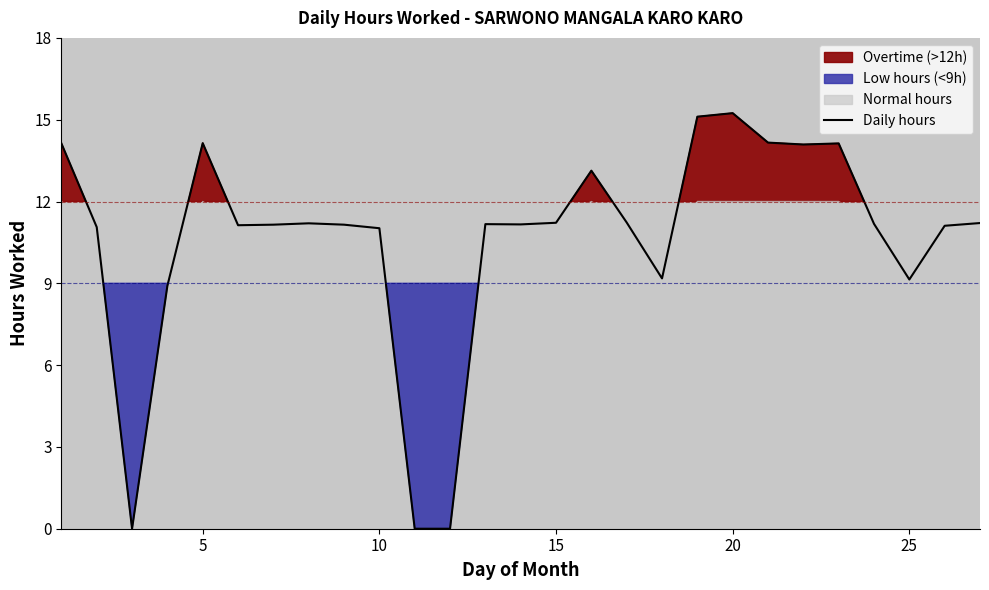

Is it true that the value at 13 is 17.9?

False